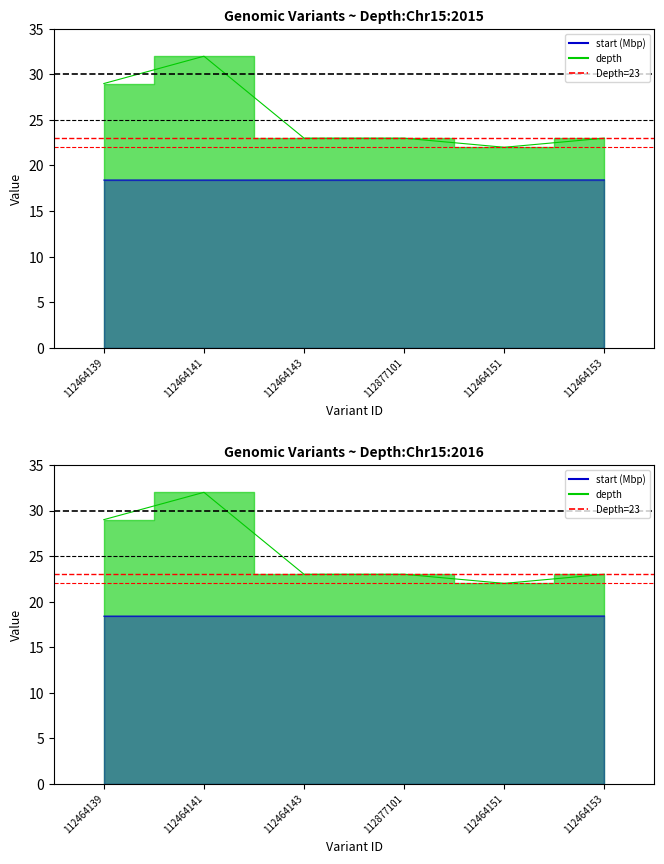

Which has a higher value, 112464139 or 112464141?

112464139